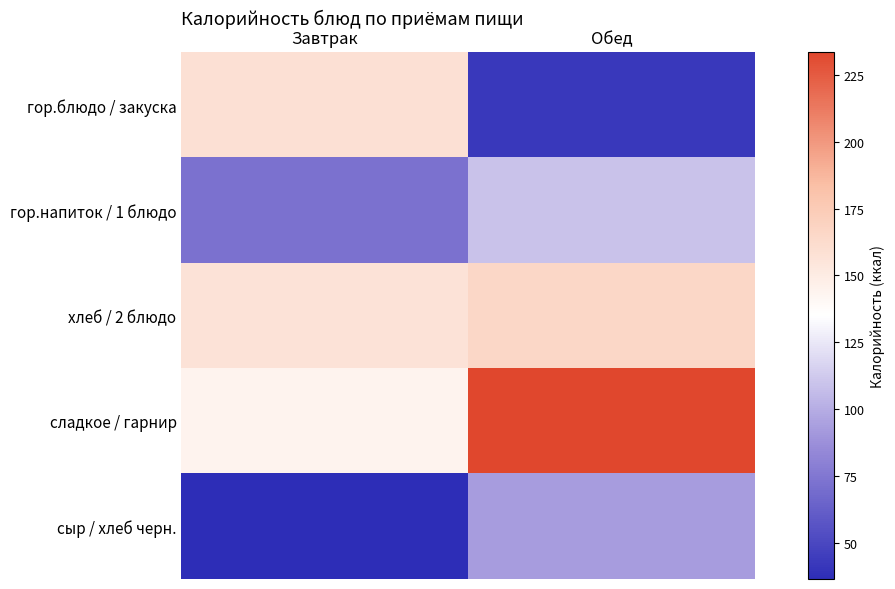

What is the greatest value displayed?

233.6